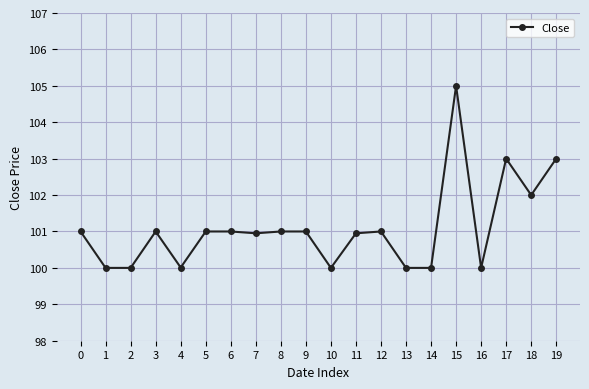

Reading right to left, list all the values displayed in this chart.

103.0	102.0	103.0	100.0	105.0	100.0	100.0	101.0	101.0	100.0	101.0	101.0	101.0	101.0	101.0	100.0	101.0	100.0	100.0	101.0